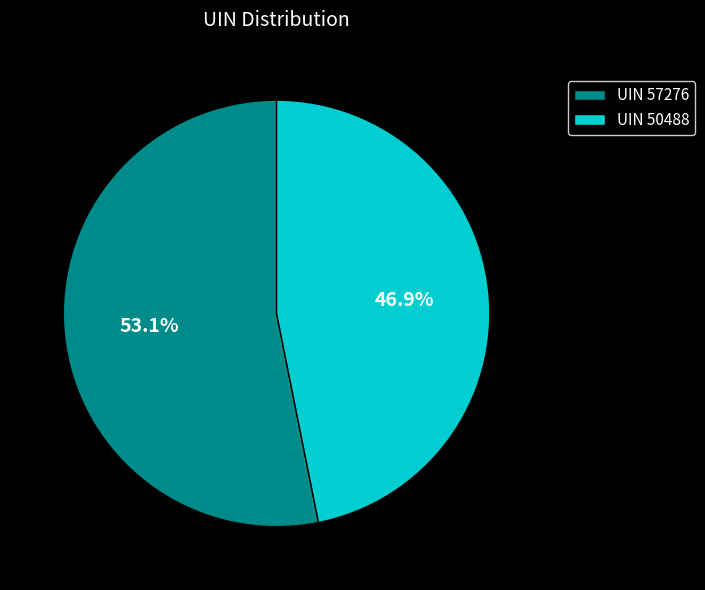

Which has a higher value, UIN 50488 or UIN 57276?

UIN 57276